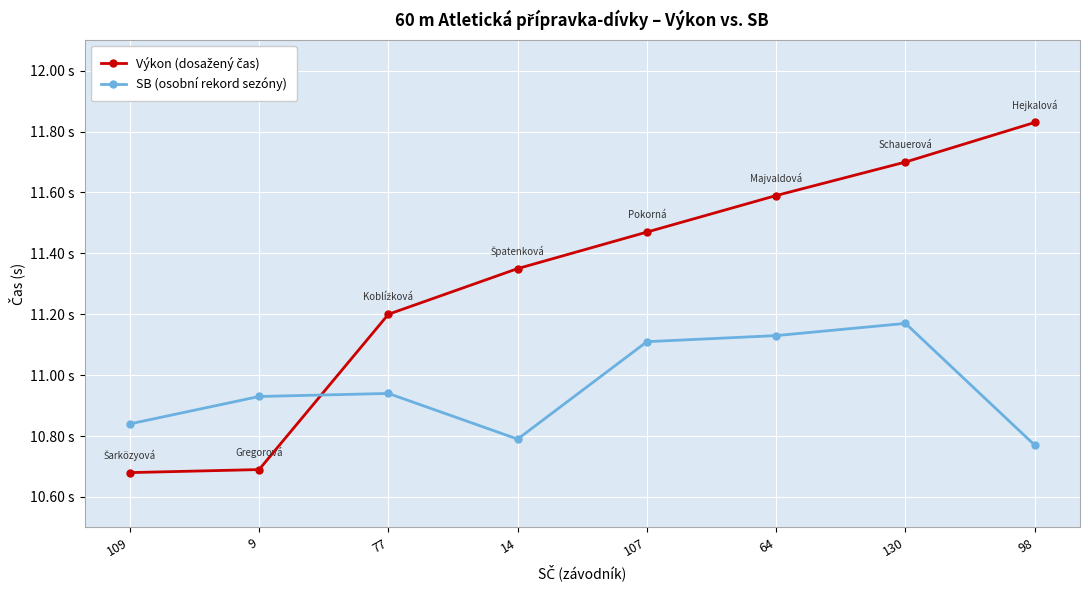

Where is Výkon (dosažený čas) nearest to the value 11?

77